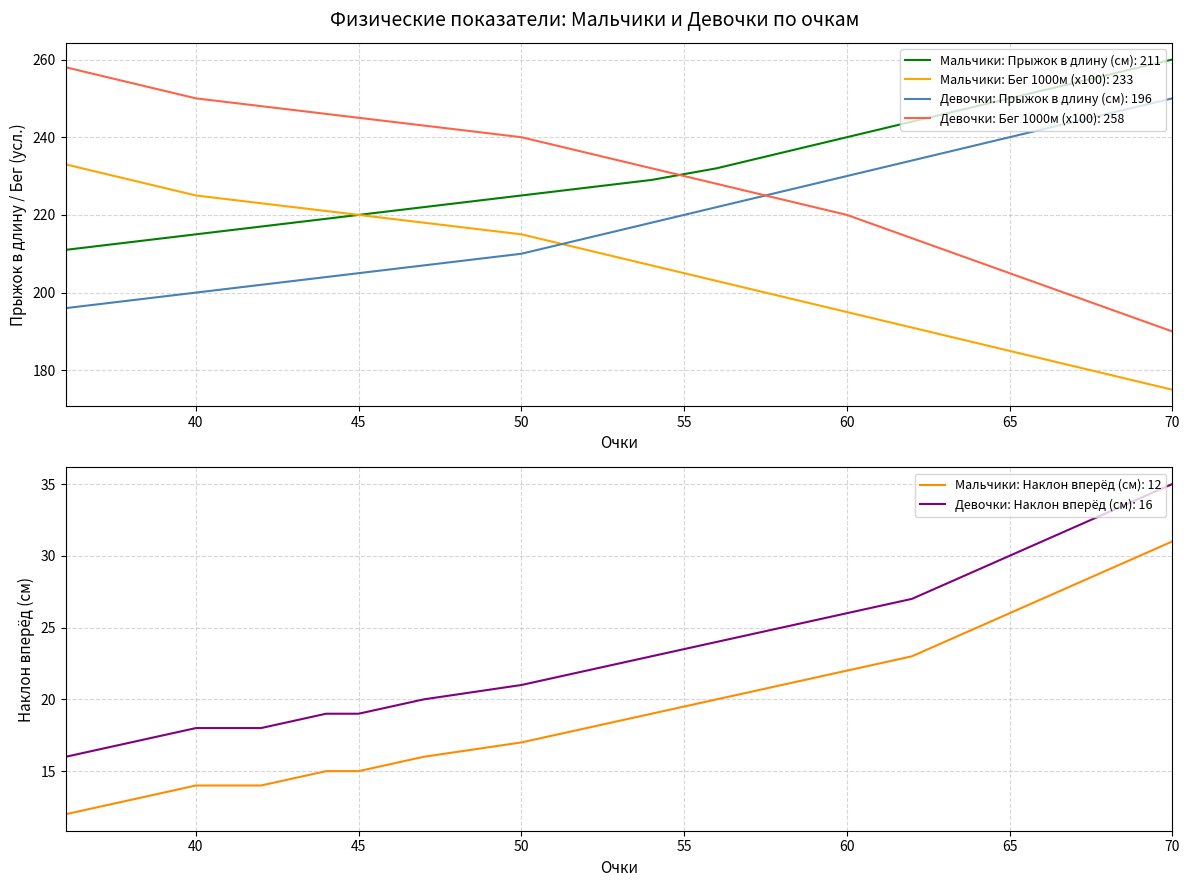

What is the average value of the Мальчики: Бег 1000м (х100) series?

202